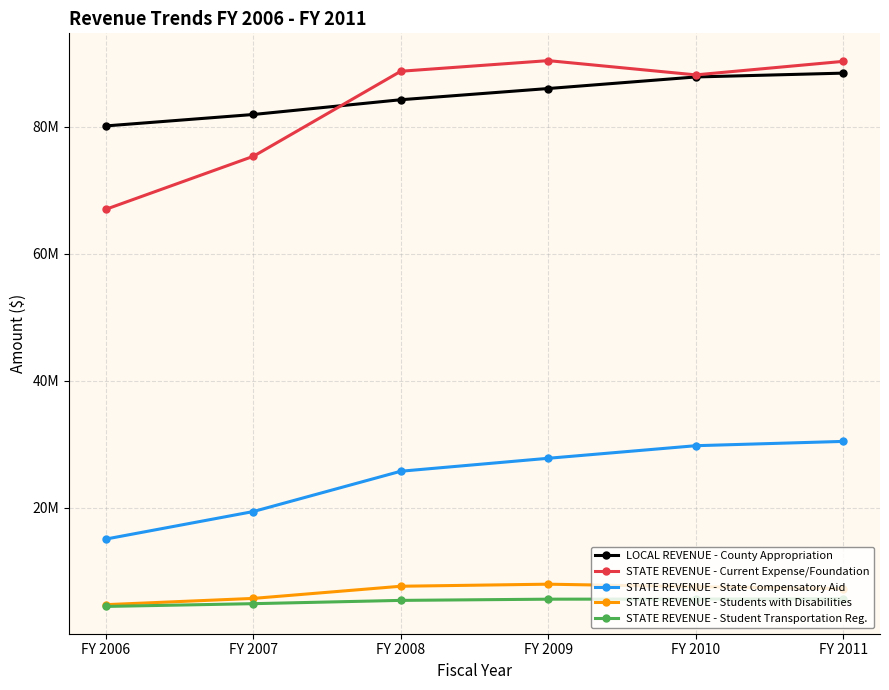

At which label is STATE REVENUE - Student Transportation Reg. closest to 5059038?

FY 2007